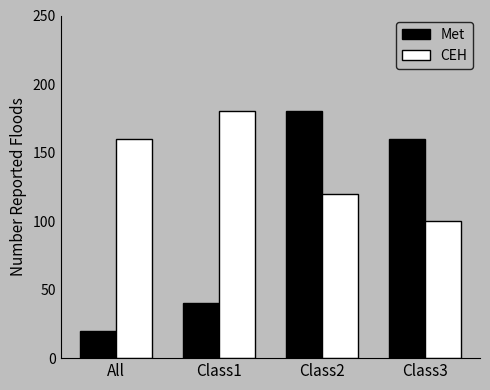

At which category is the sum across all series the highest?

Class2